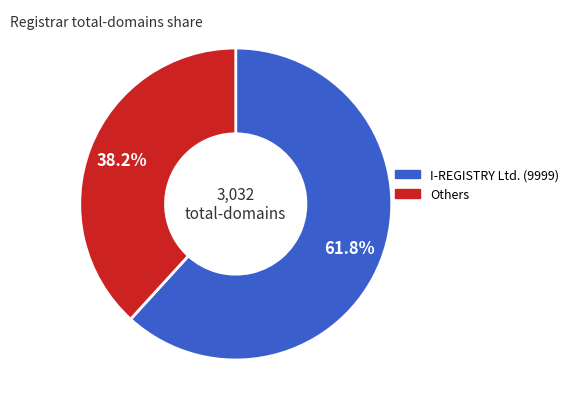

Does any single category account for the majority?

Yes